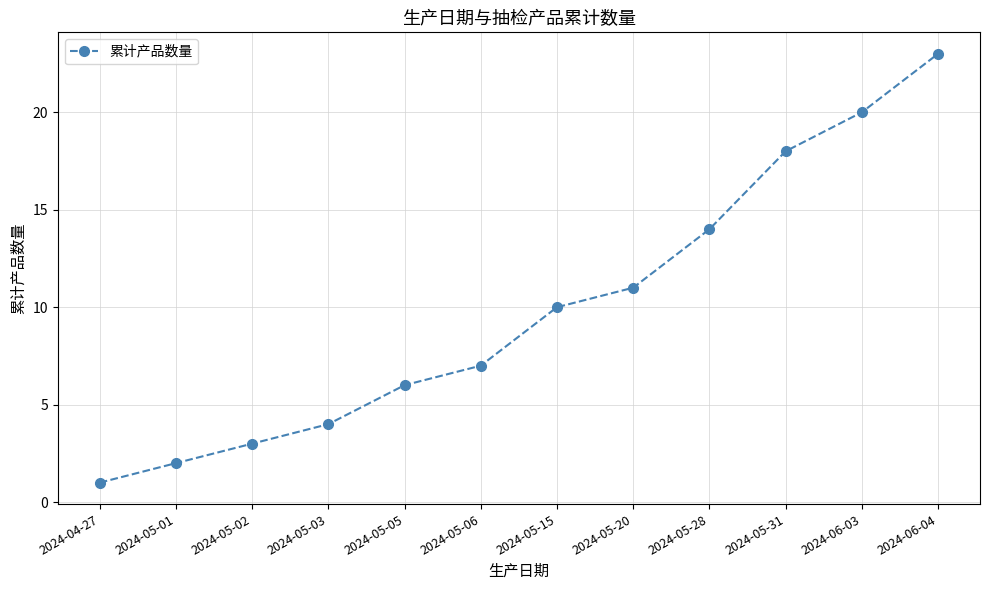

What is the change in value from 2024-05-03 to 2024-06-03?

+16